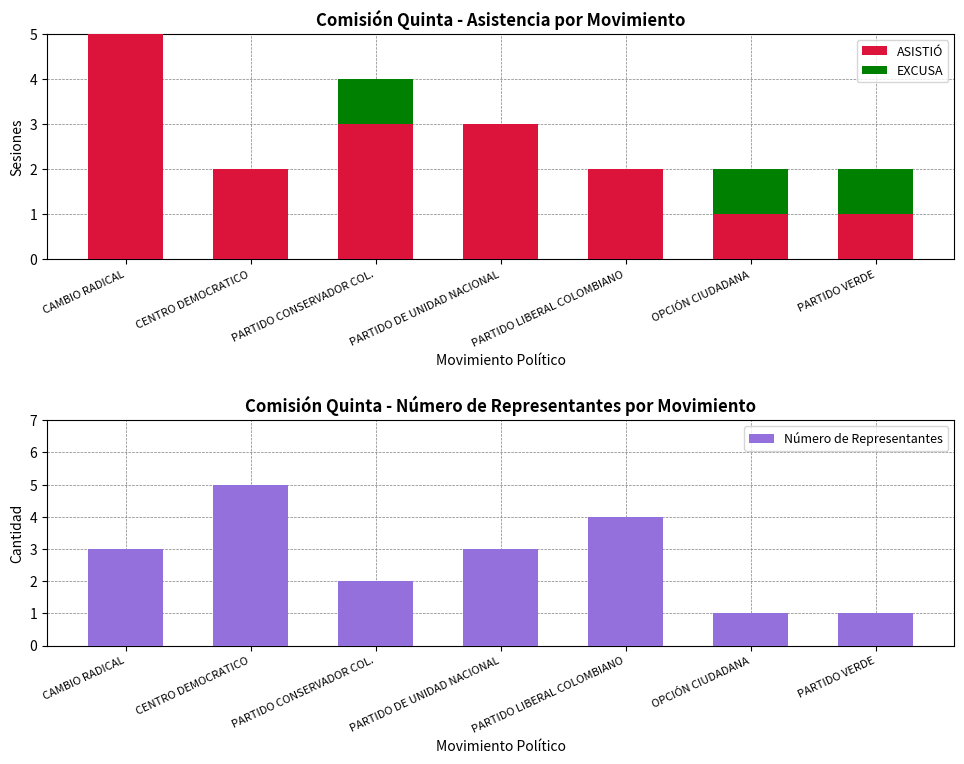

What is the label of the 2nd bar from the right?

OPCIÓN CIUDADANA